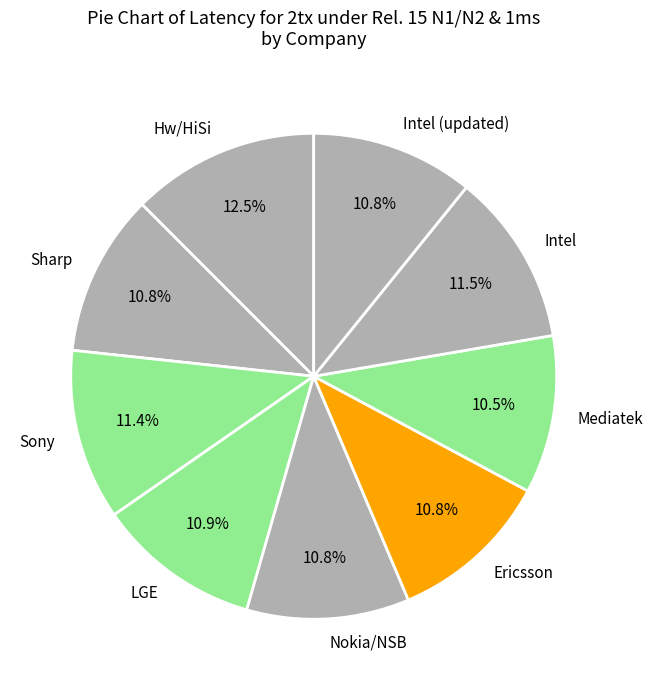

What is the largest slice in the pie chart?

Hw/HiSi